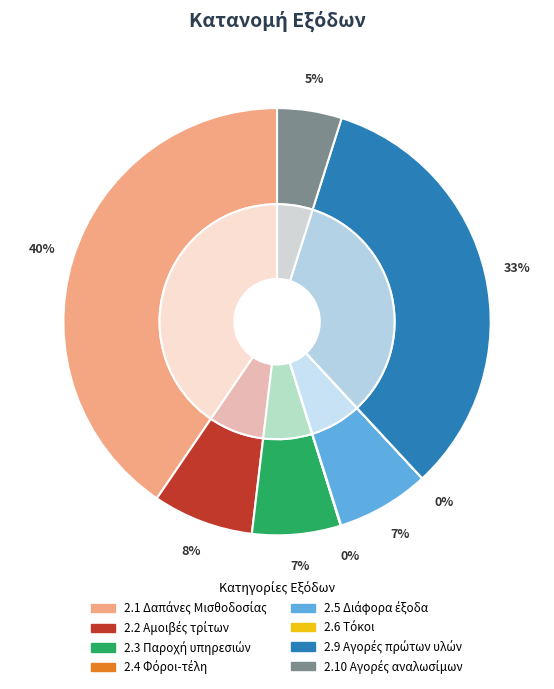

How many slices are in this pie chart?

8